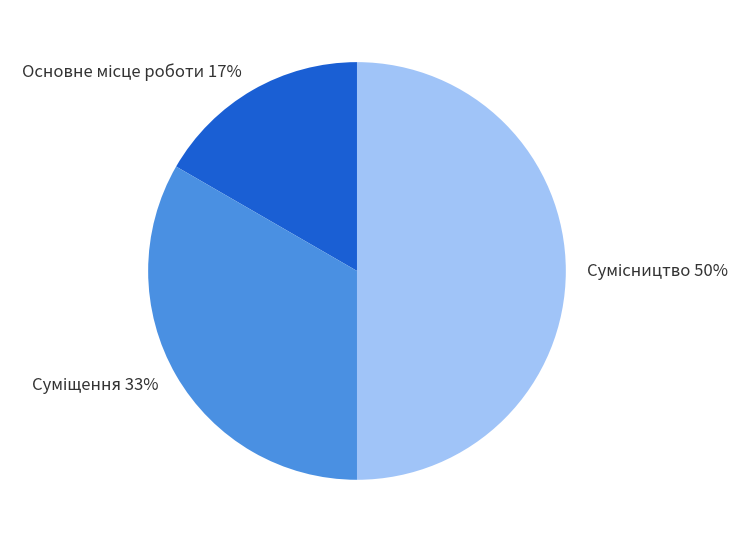

How many slices are in this pie chart?

3